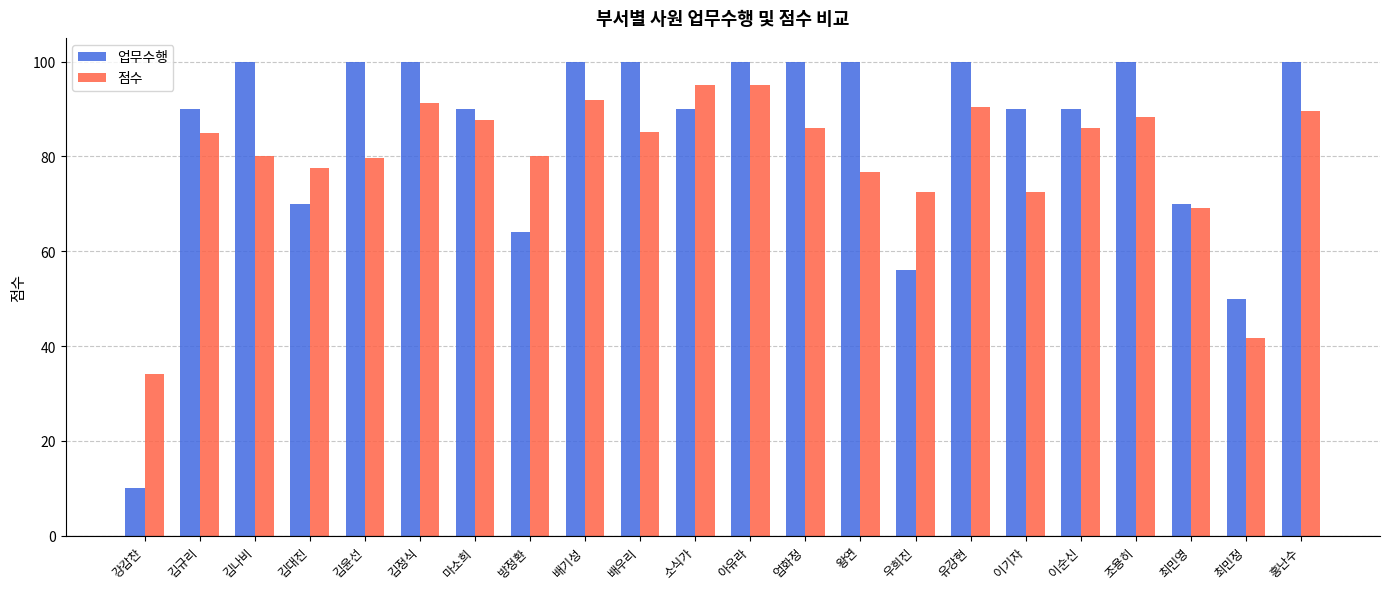

Where is 업무수행 nearest to the value 55?

우희진